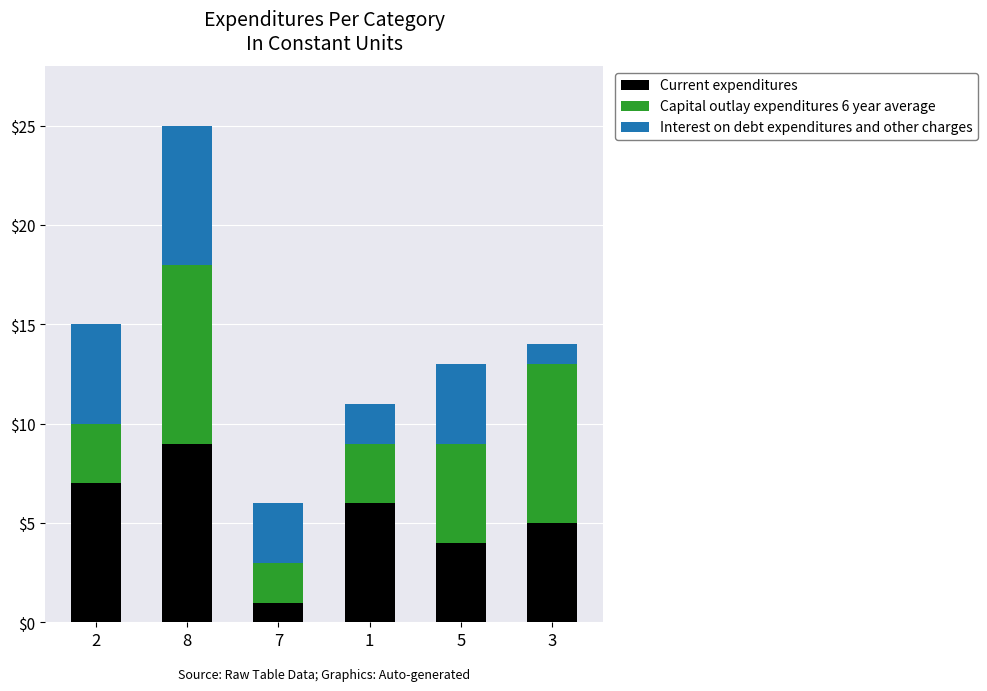

Which category has the lowest value in the Current expenditures series?

7